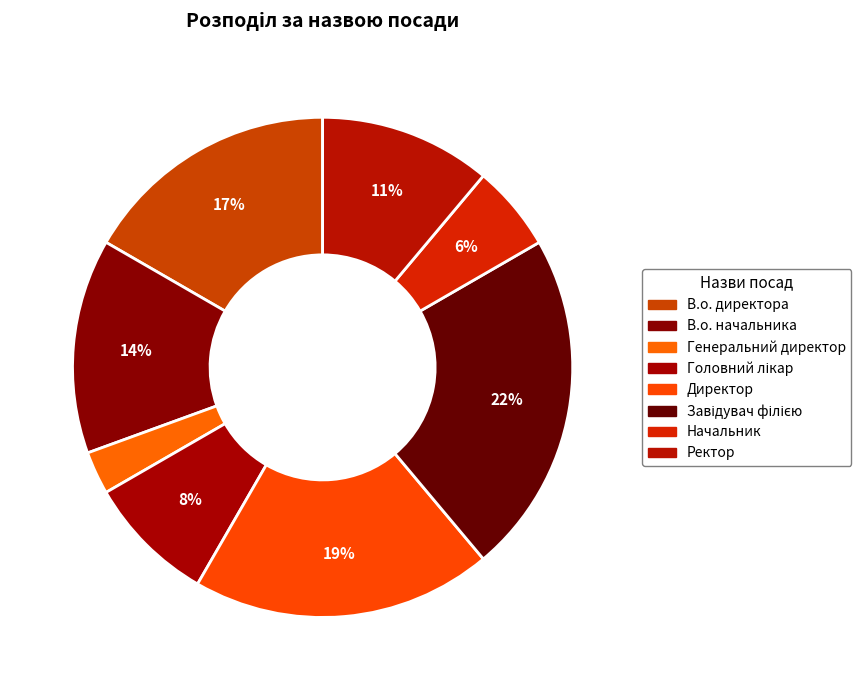

How many slices are in this pie chart?

8